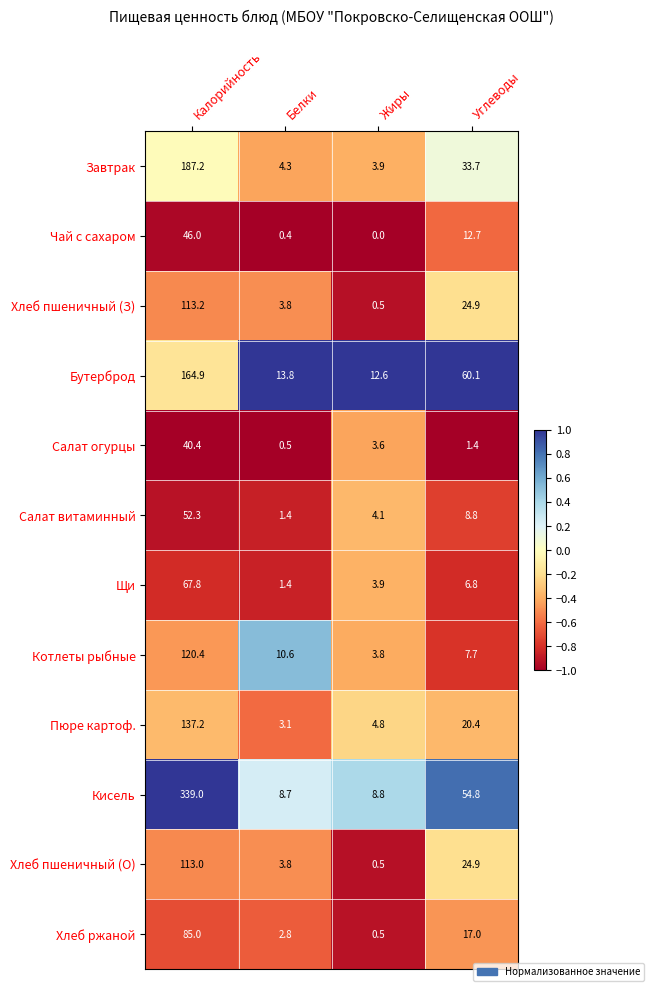

The value of Пюре картоф. at Белки is 4.9. True or false?

False